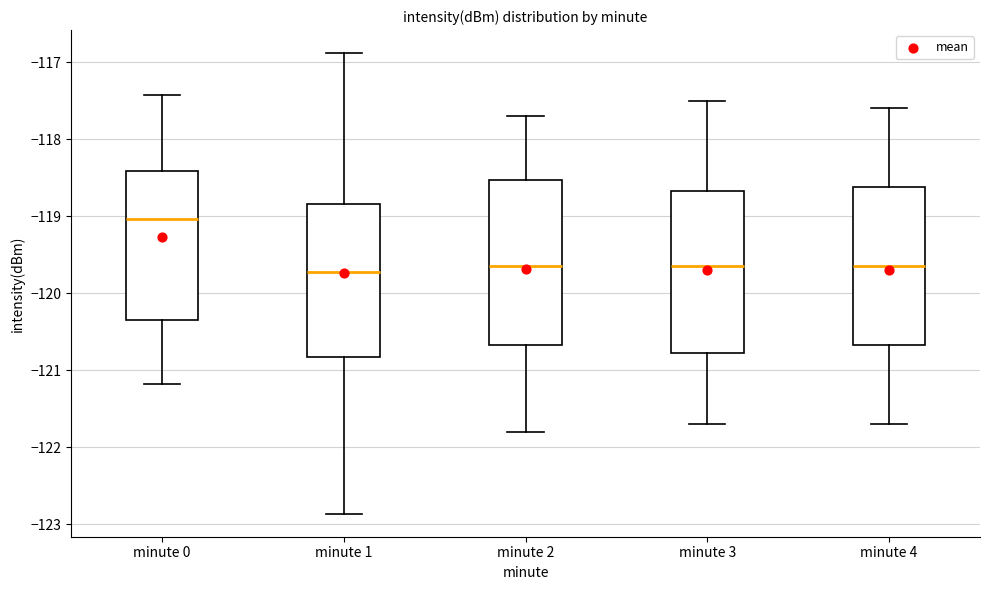

Where is the upper edge of the box for minute 3 on the y-axis? The values are not printed on the chart, so give them approximately, as read against the axis.

-118.7